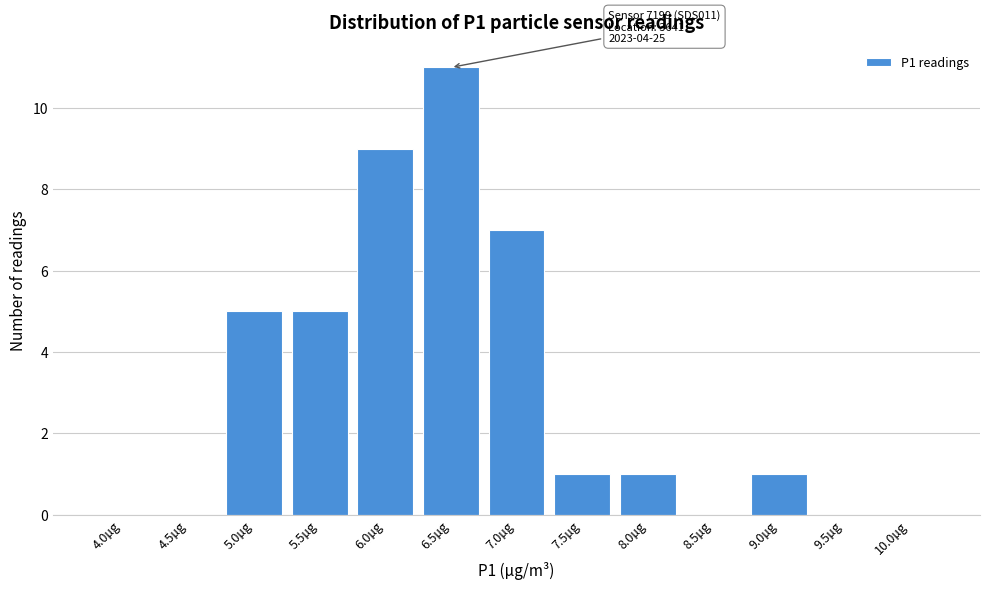

Reading left to right, list all the values displayed in this chart.

4.0µg=0	4.5µg=0	5.0µg=5	5.5µg=5	6.0µg=9	6.5µg=11	7.0µg=7	7.5µg=1	8.0µg=1	8.5µg=0	9.0µg=1	9.5µg=0	10.0µg=0